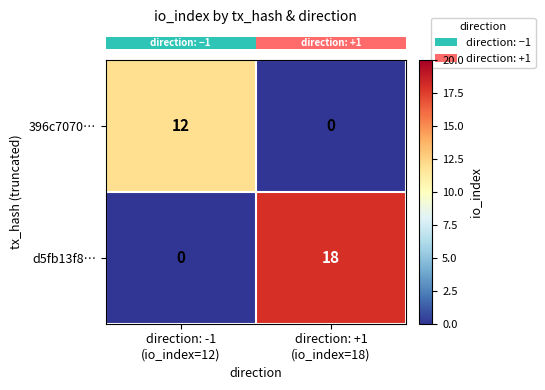

At how many categories does at least one series exceed 14?

1